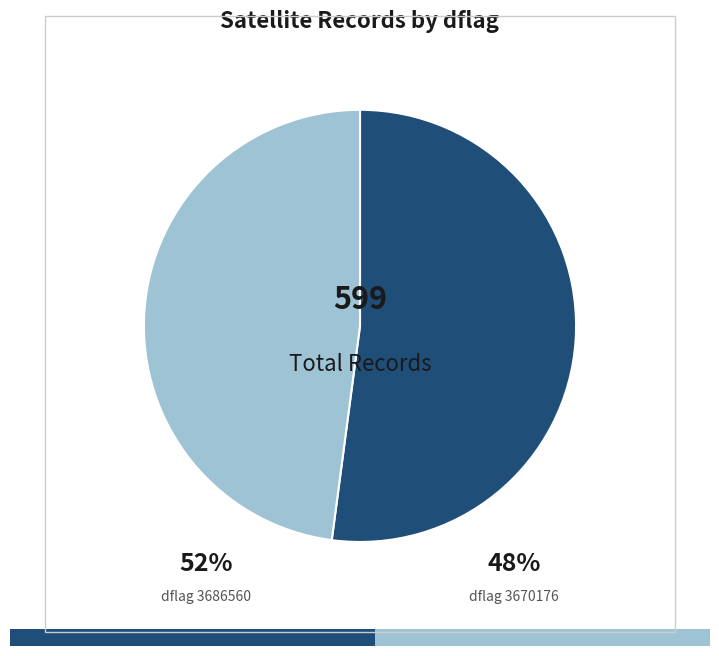

Does any single category account for the majority?

Yes